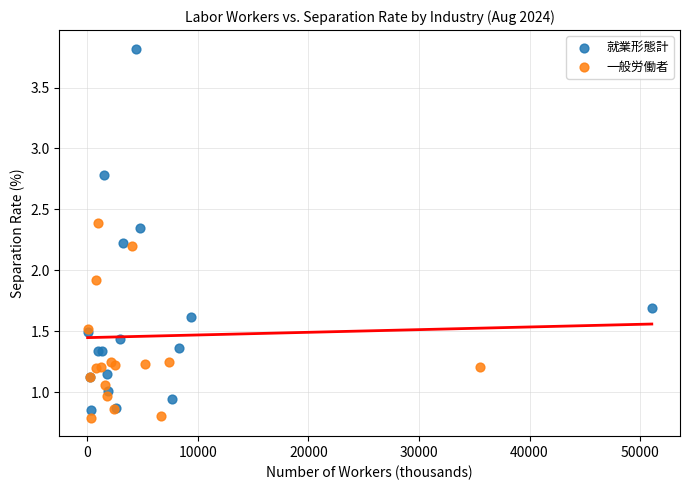

Which series reaches the maximum Y coordinate?

就業形態計